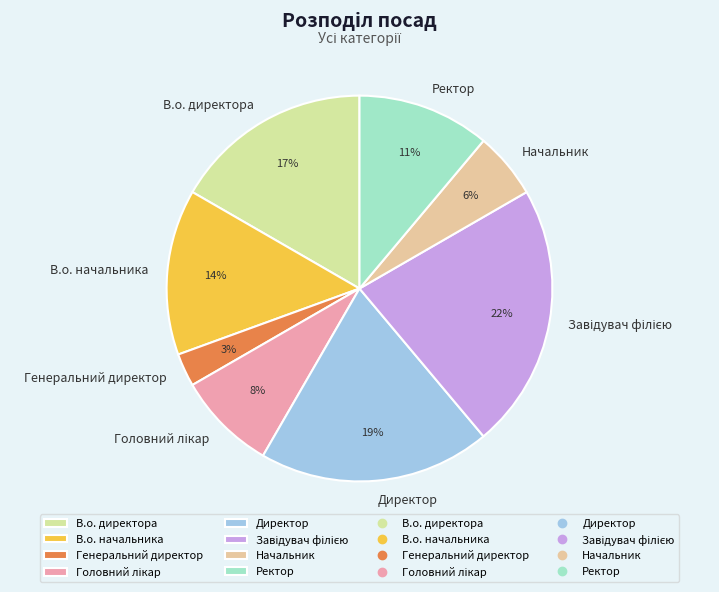

True or false: Директор accounts for 26% of the total.

False